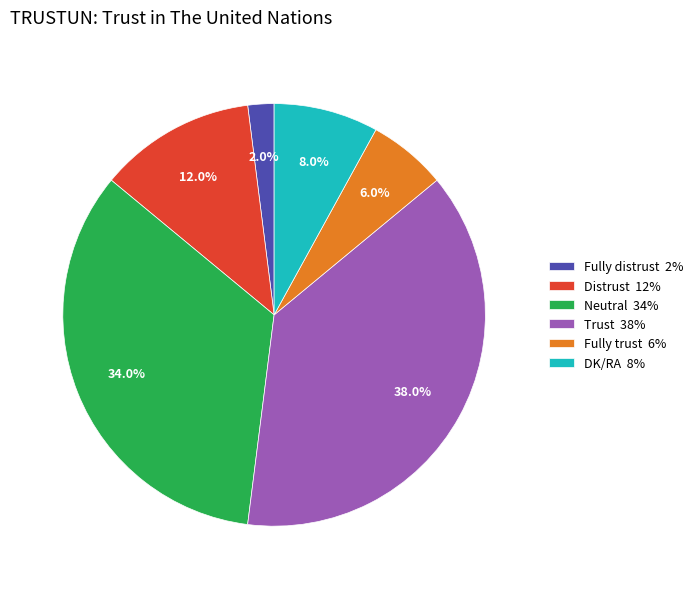

Approximately how many times larger is the value at Trust 38% compared to Neutral 34%?

1.1